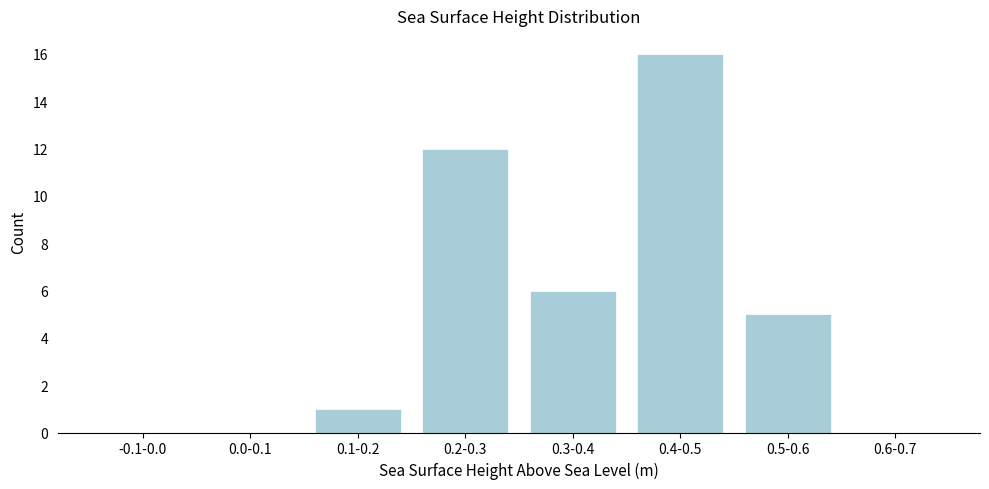

Reading left to right, list all the values displayed in this chart.

-0.1-0.0=0	0.0-0.1=0	0.1-0.2=1	0.2-0.3=12	0.3-0.4=6	0.4-0.5=16	0.5-0.6=5	0.6-0.7=0